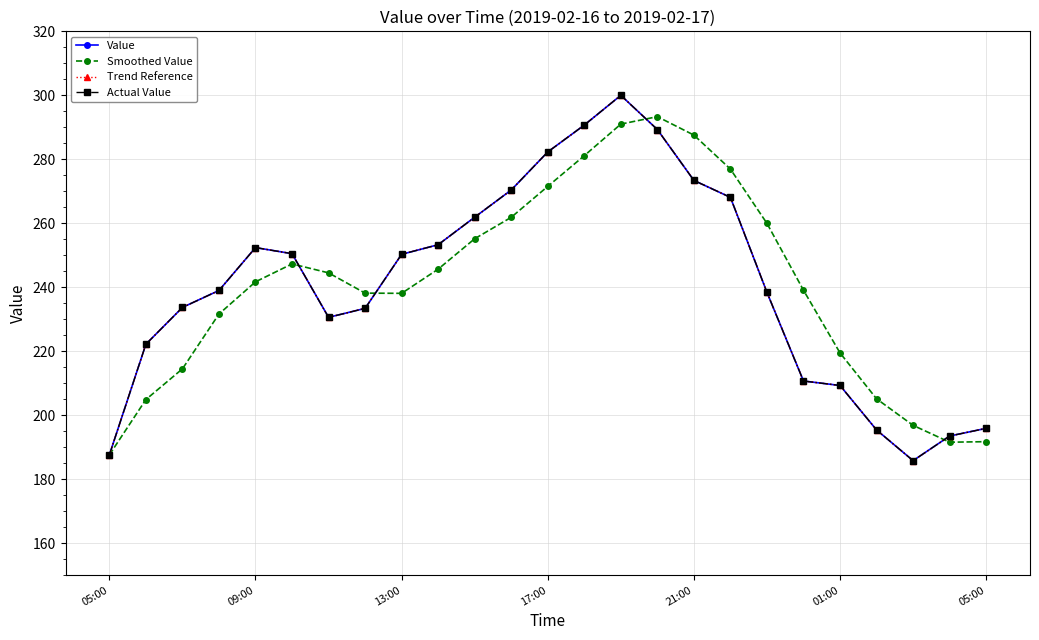

Which series has the widest spread of values?

Value